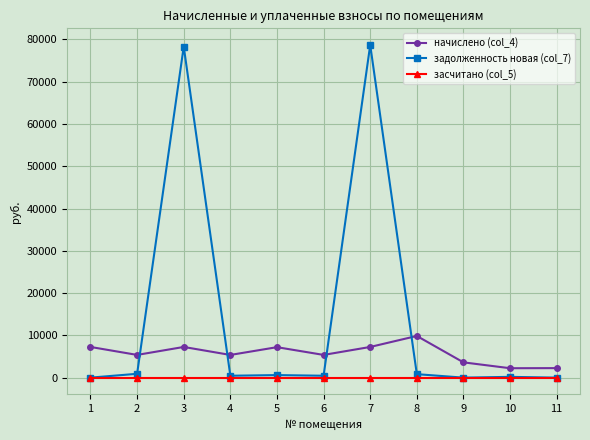

What is the total value across all series at 4?

5815.2